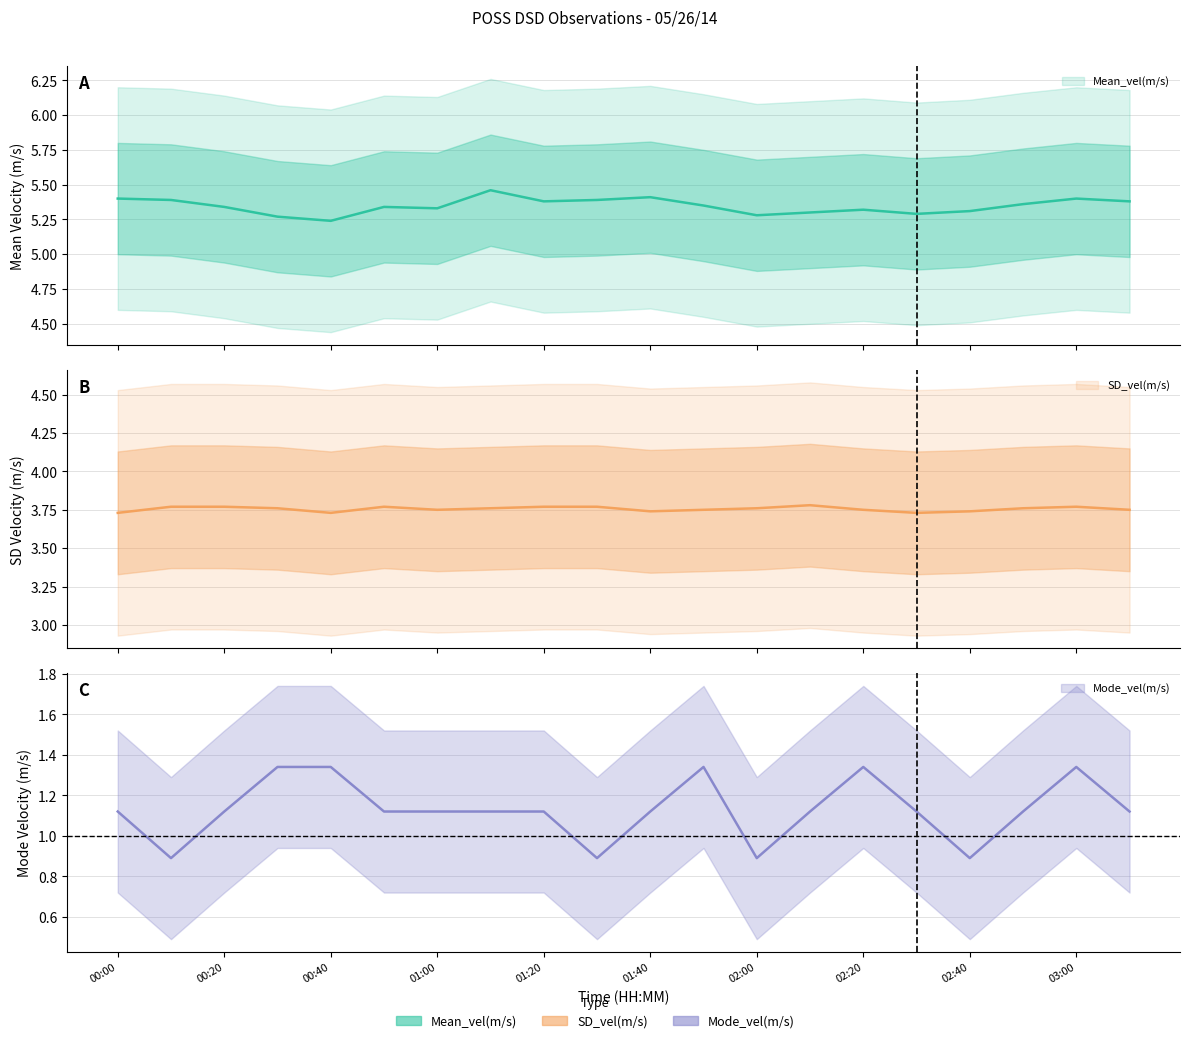

List the labels in order of Mode_vel(m/s) value, largest first.

00:30, 00:40, 01:50, 02:20, 03:00, 00:00, 00:20, 00:50, 01:00, 01:10, 01:20, 01:40, 02:10, 02:30, 02:50, 03:10, 00:10, 01:30, 02:00, 02:40